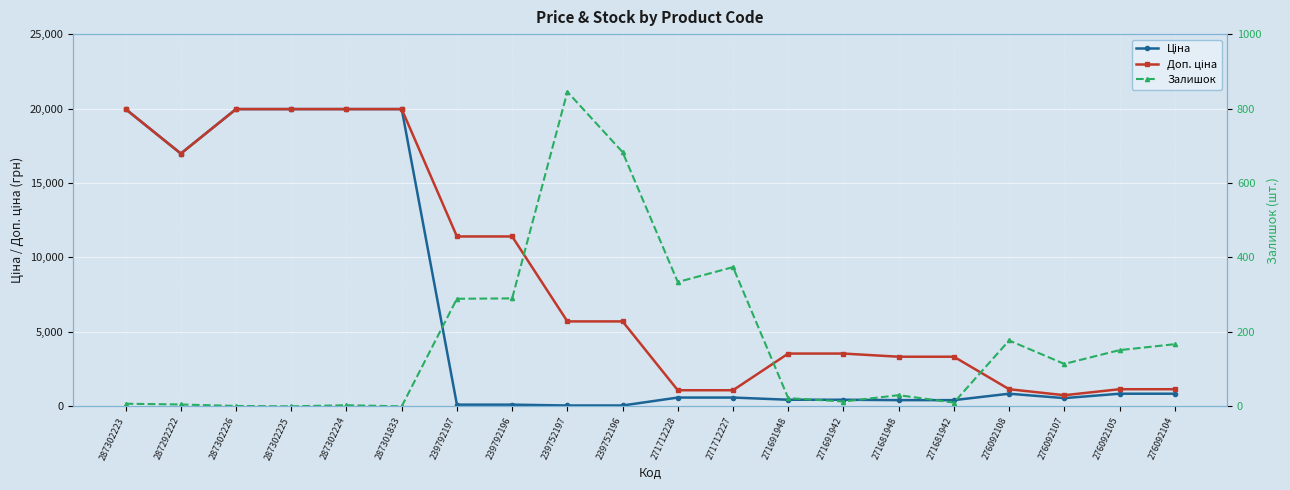

How many data points in Доп. ціна are above 5705?

8